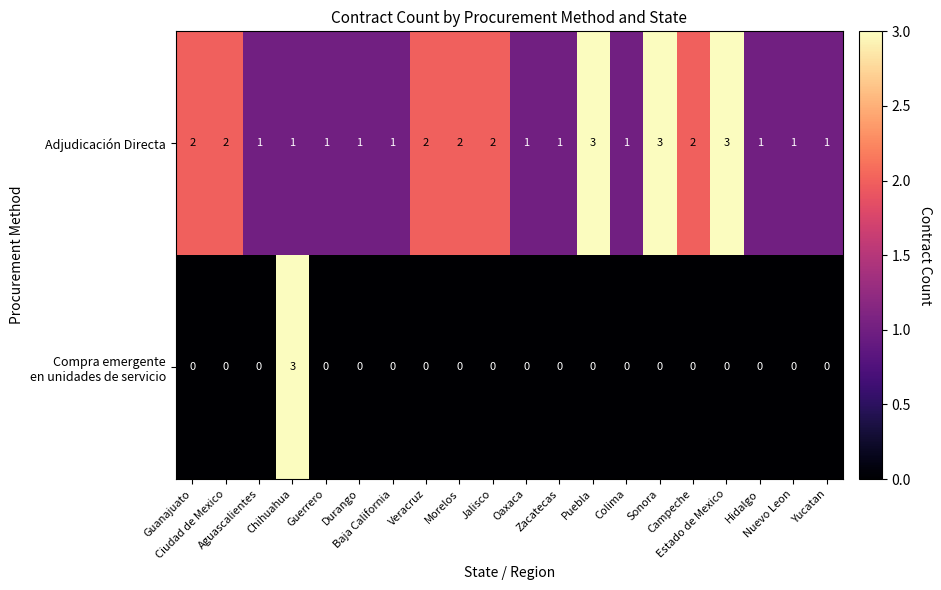

What is the sum of all Adjudicación Directa values?

32